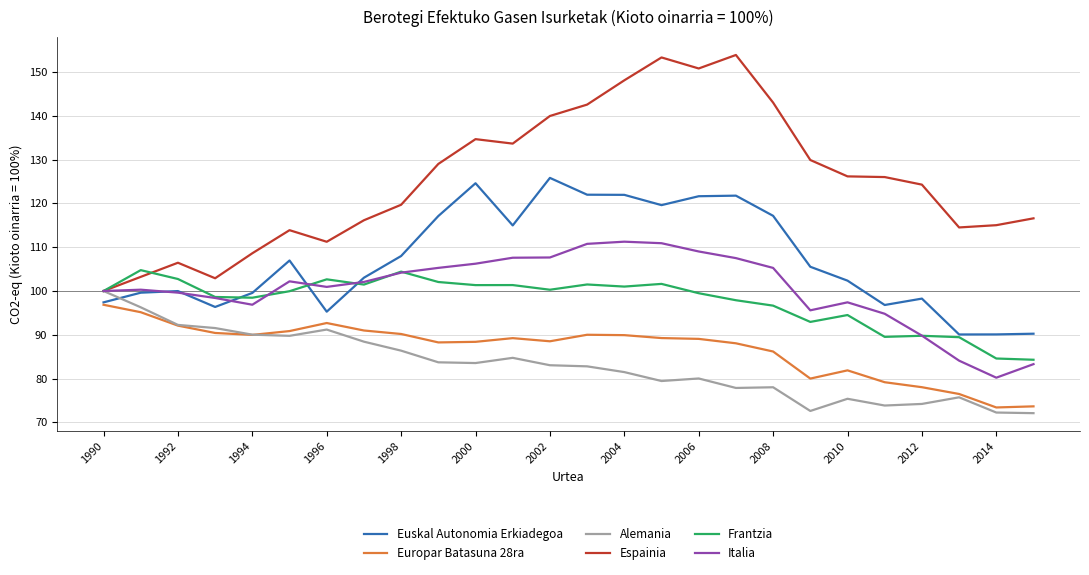

True or false: Alemania and Euskal Autonomia Erkiadegoa intersect in this chart.

True